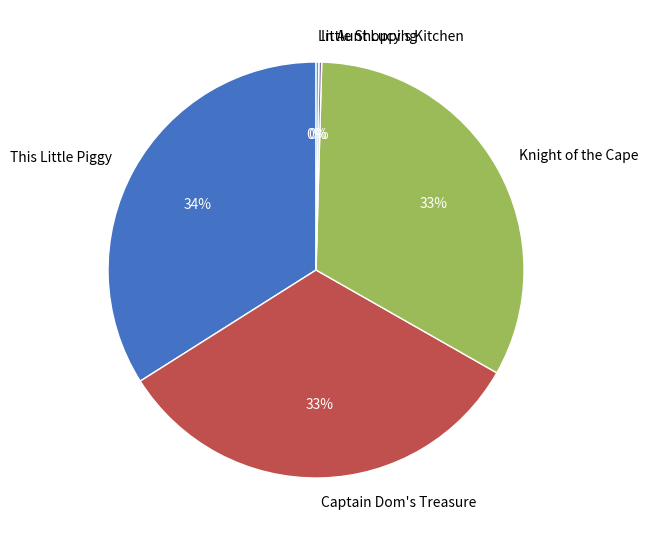

Combined, do Captain Dom's Treasure and This Little Piggy account for over 50%?

Yes